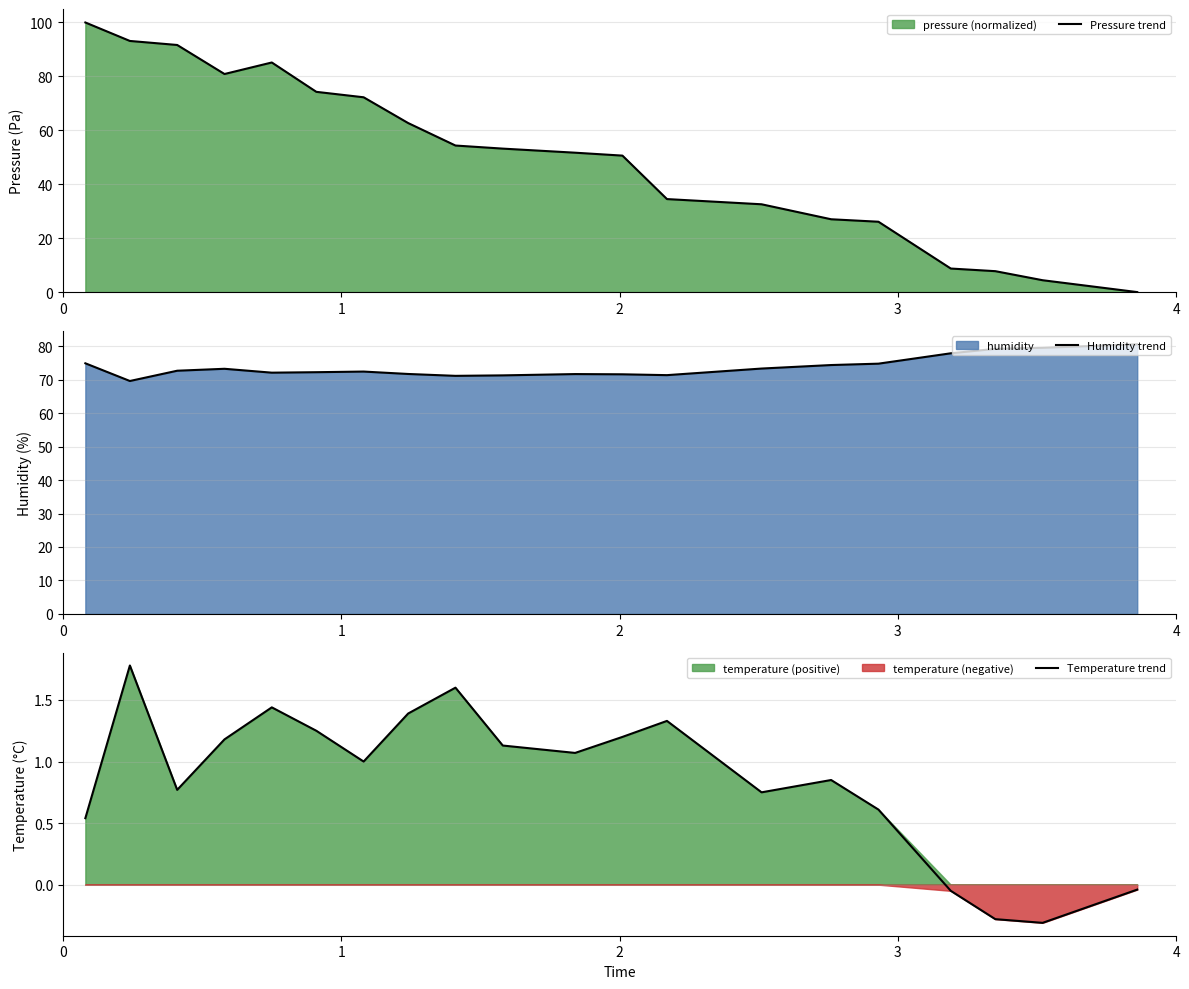

Where is the first local maximum for Humidity trend?

3